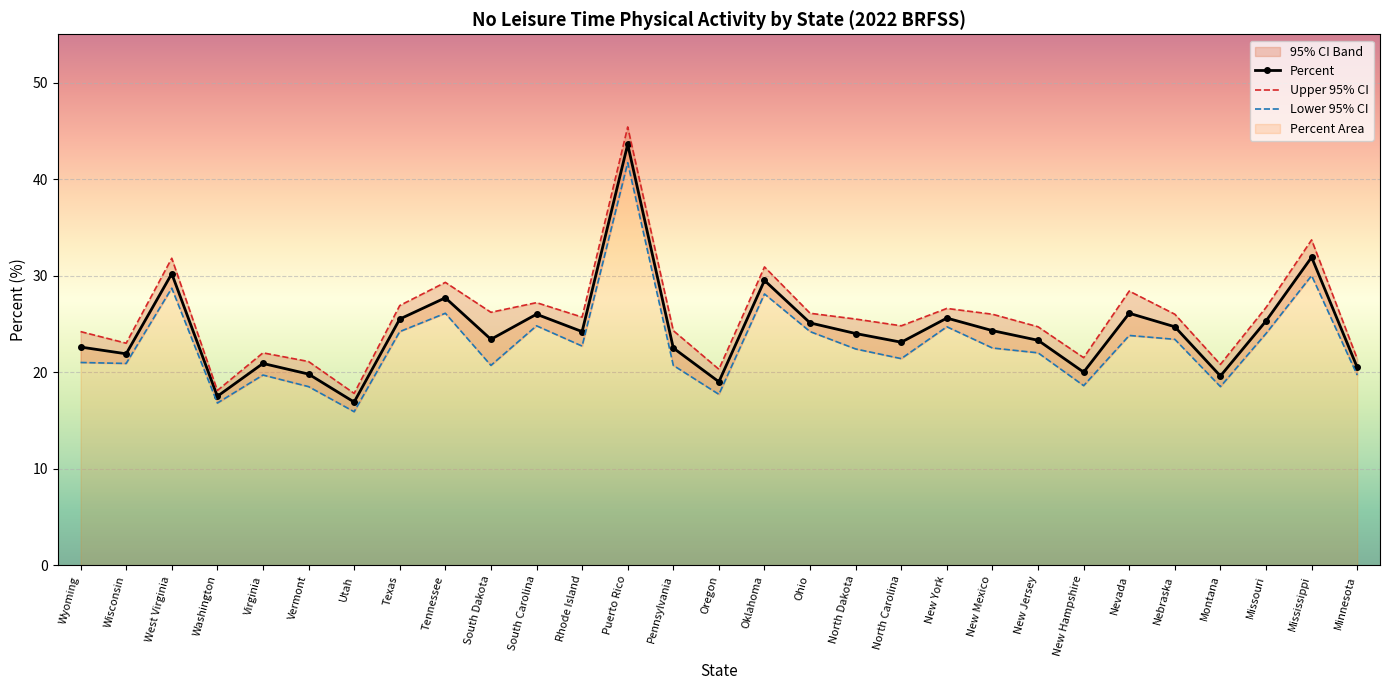

True or false: Lower 95% CI and Percent intersect in this chart.

False